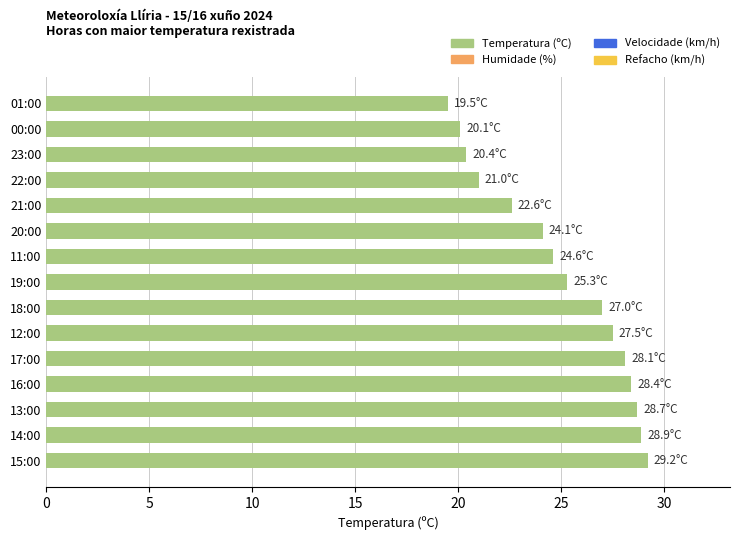

Between 14:00 and 21:00, which is larger?

14:00